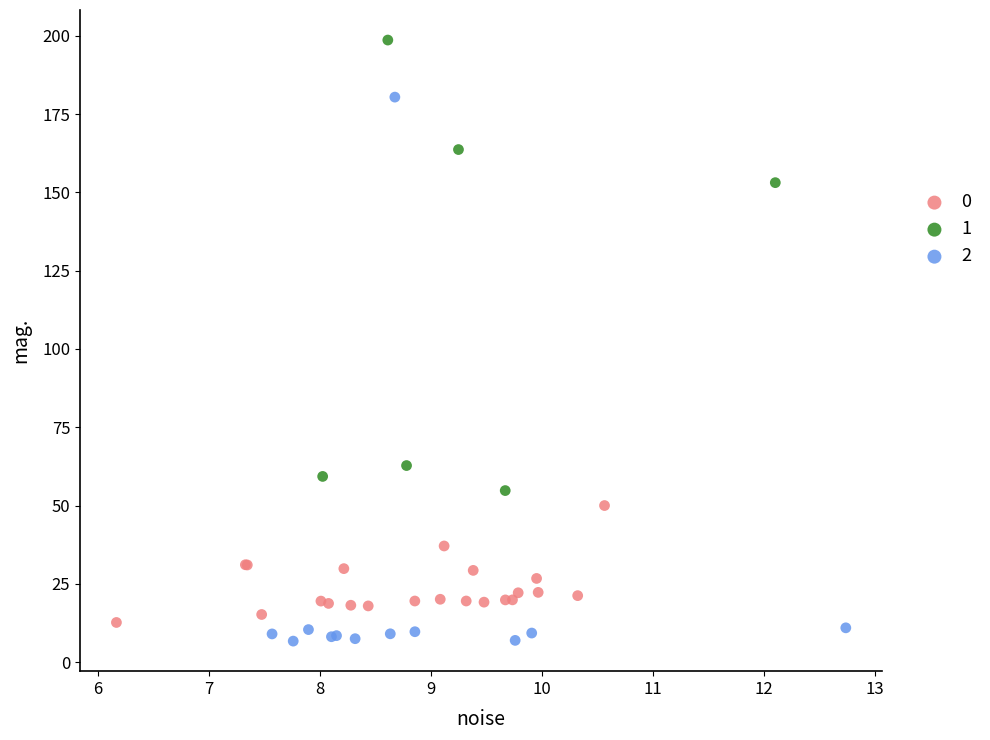

Which series contains the highest Y value?

1